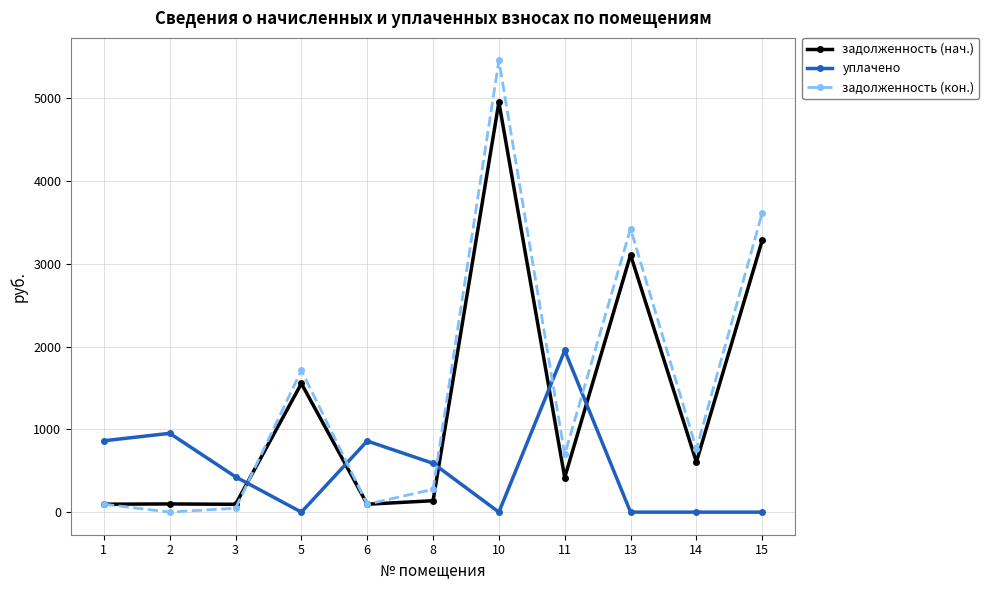

List the series in order of their overall mean, lowest first.

уплачено, задолженность (нач.), задолженность (кон.)